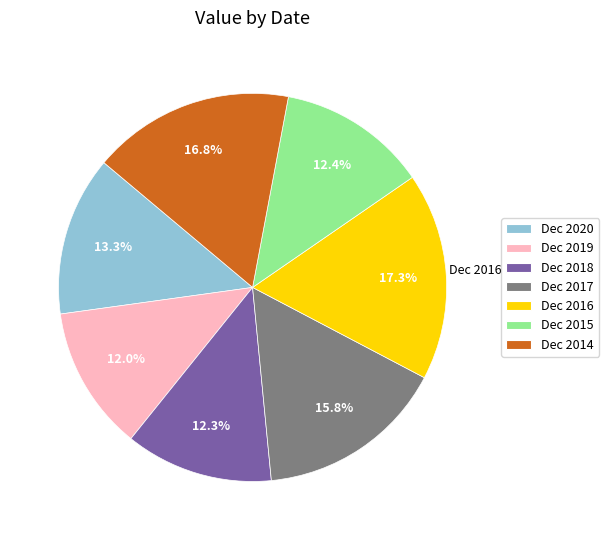

Is the sum of Dec 2017 and Dec 2019 greater than half?

No